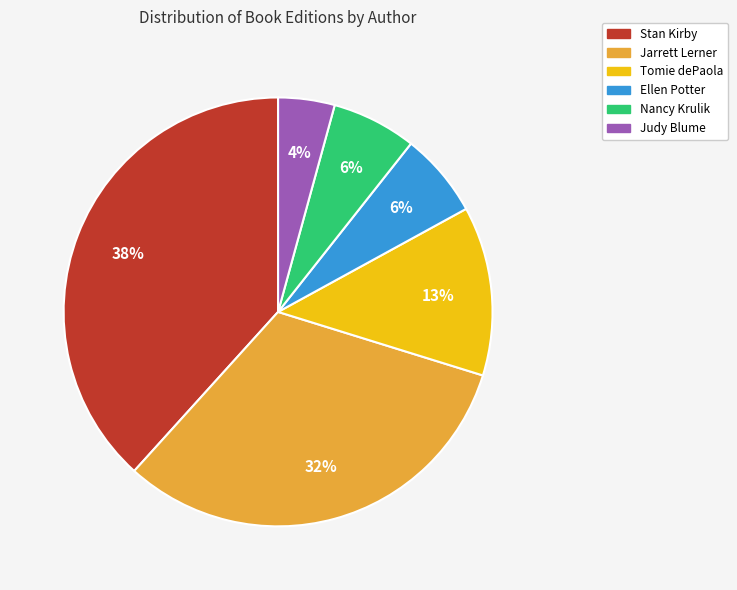

Is there a majority slice in this chart?

No